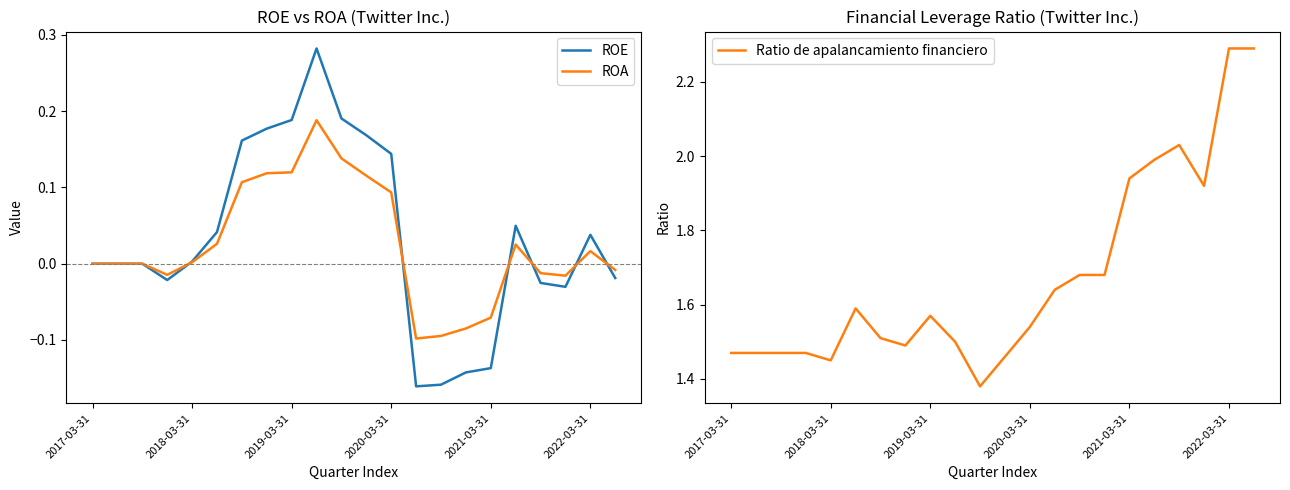

How many lines are shown in the chart?

3